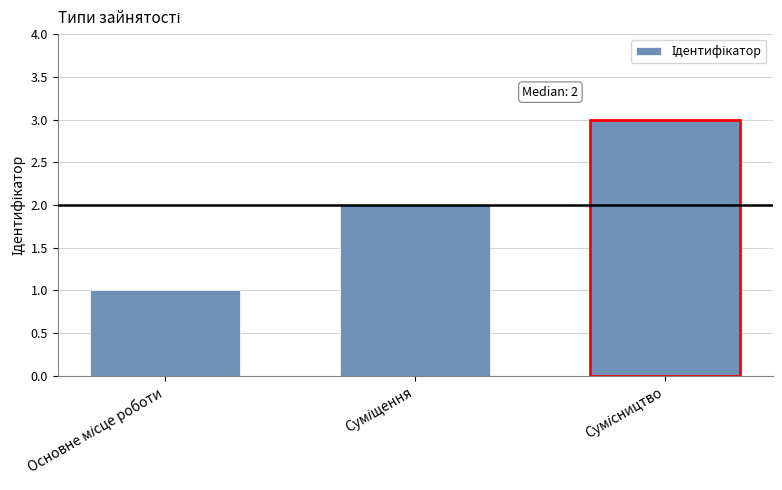

Count the number of data series in this chart.

1